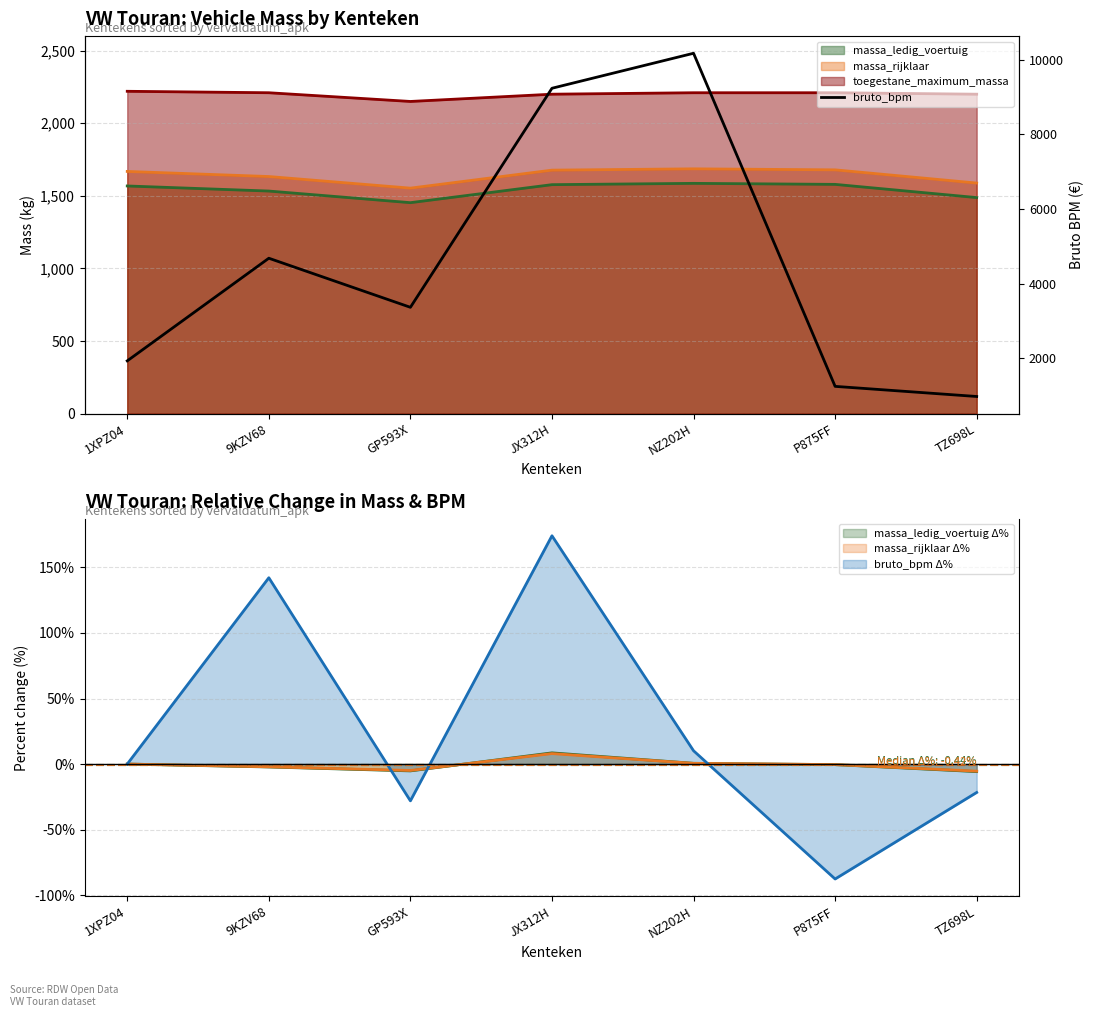

What is the change in value from JX312H to P875FF?

-7982